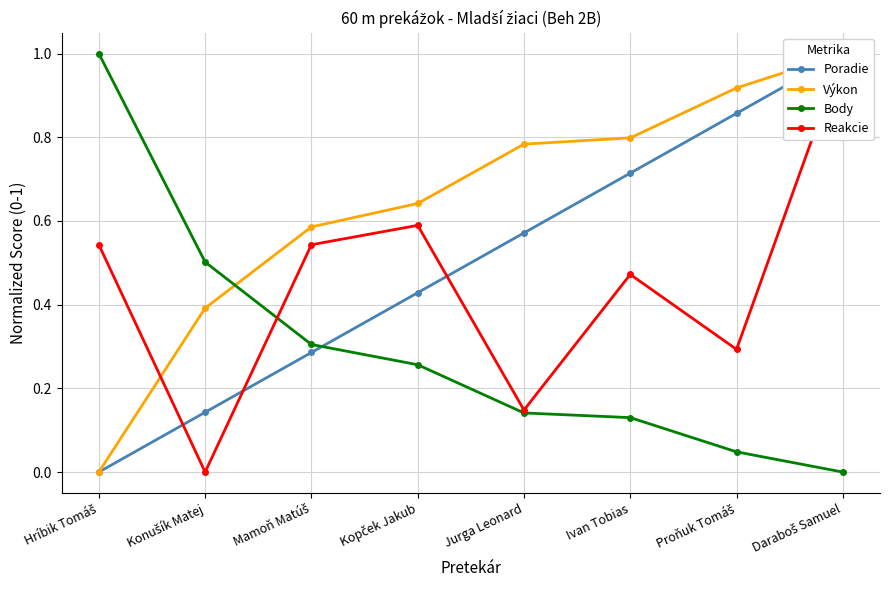

What is the maximum value for Reakcie?

1.0